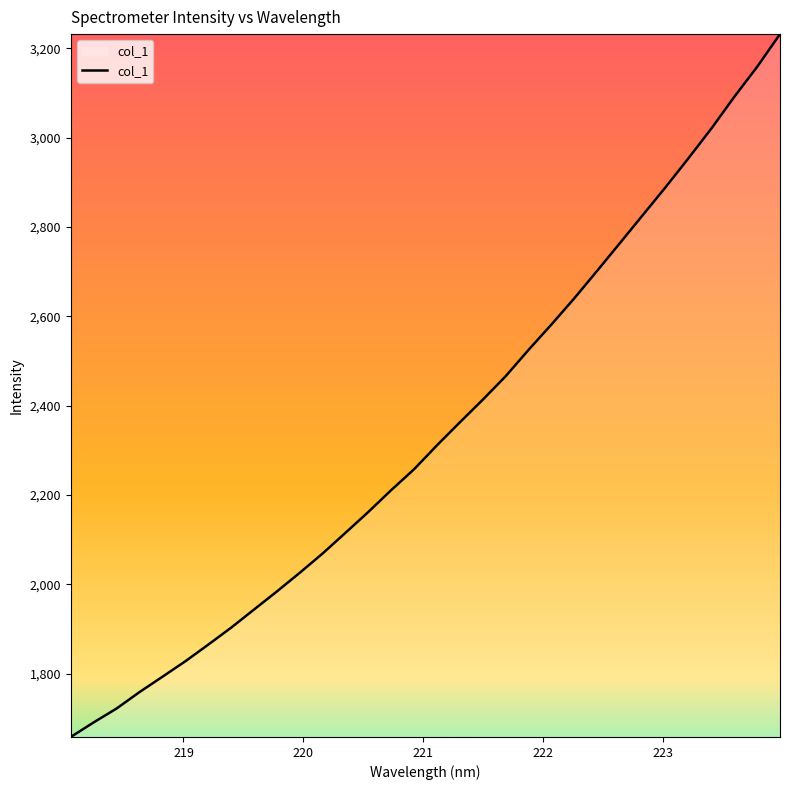

How many values are below 2311?

16